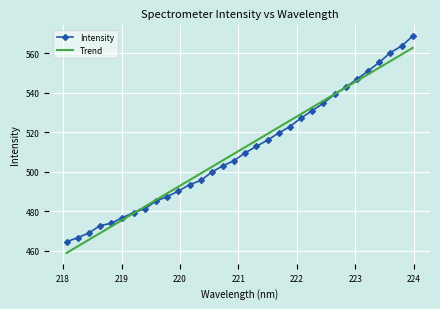

What is the minimum value for Trend?

459.0